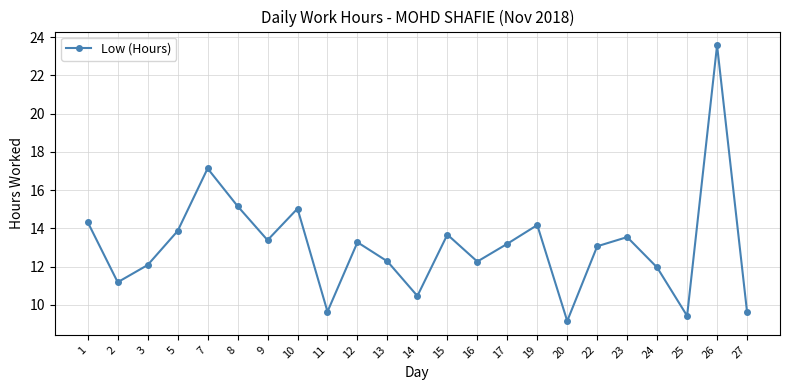

What is the ratio of the value at 8 to the value at 22?

1.2